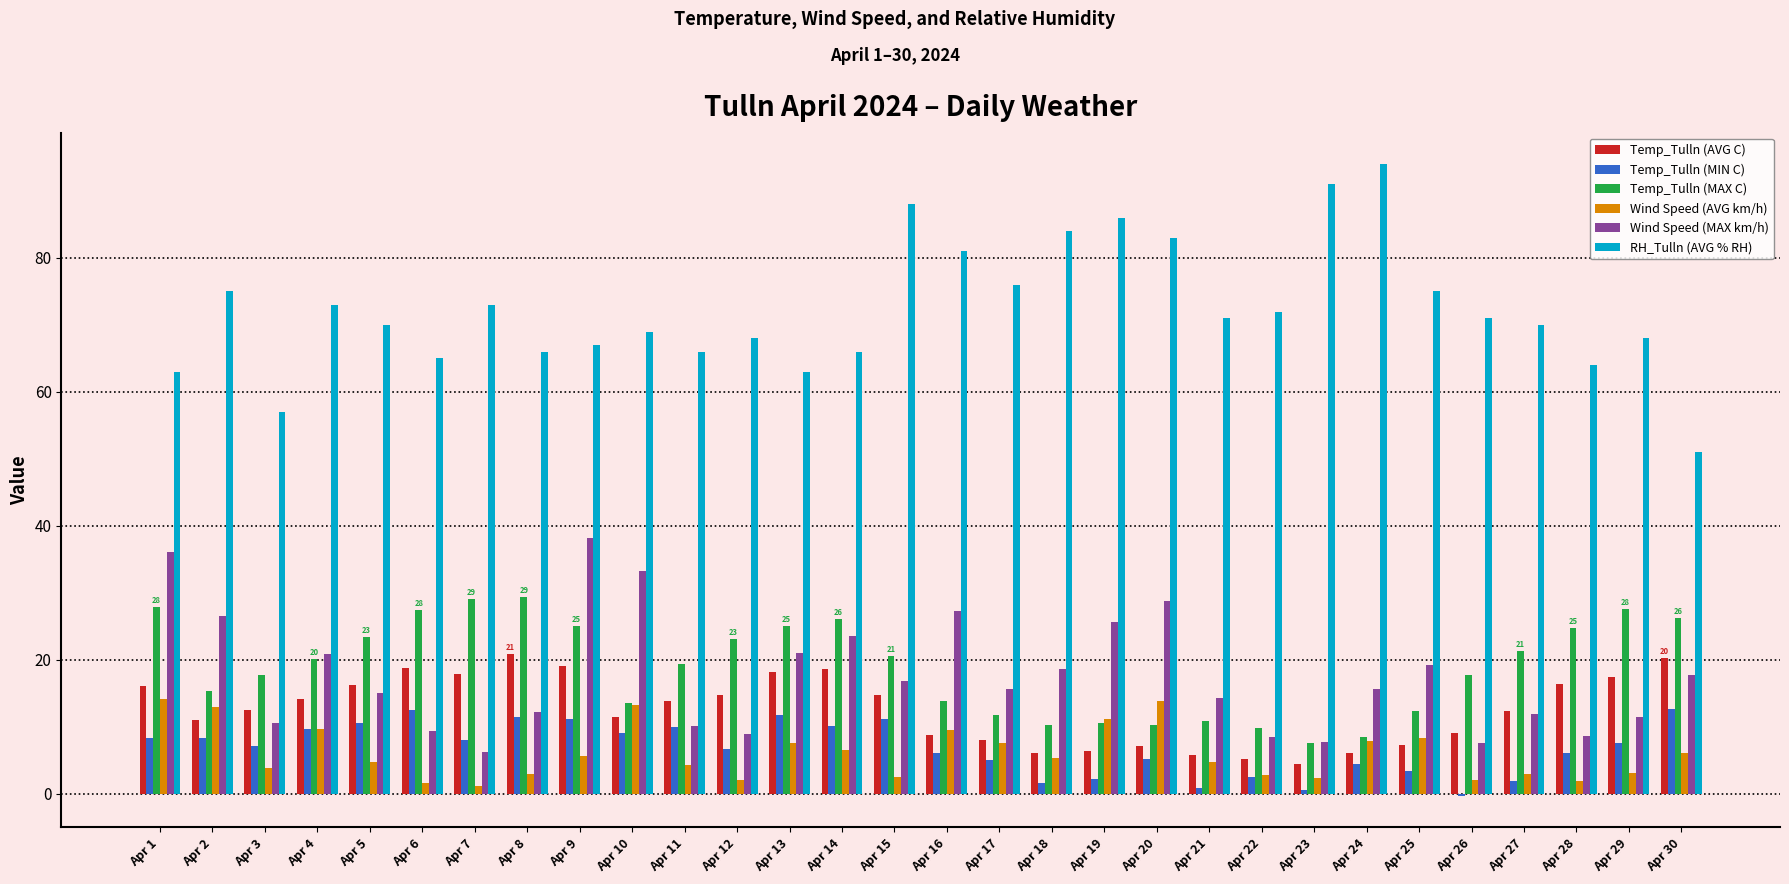

Which series has the largest total across all categories?

RH_Tulln (AVG % RH)